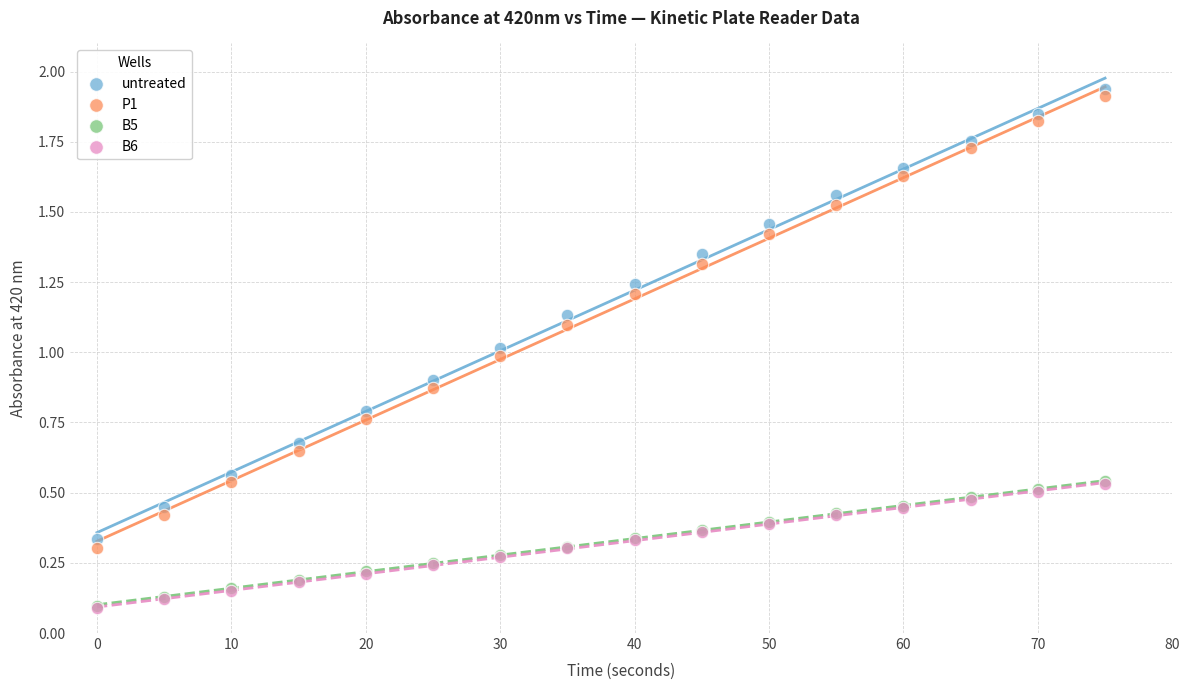

What are all the series names shown in the legend?

untreated, P1, B5, B6